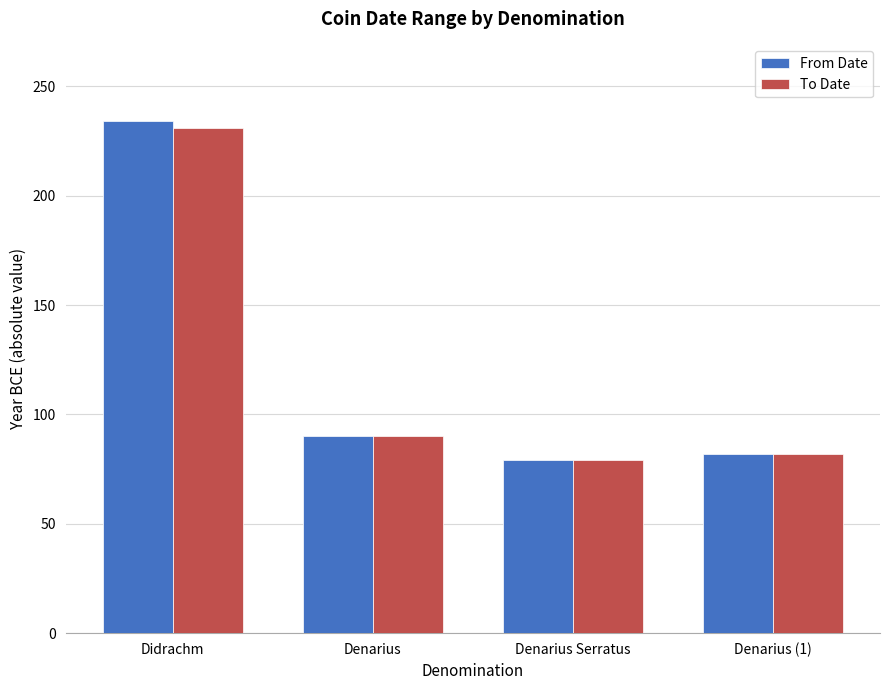

How many categories are shown in the chart?

4